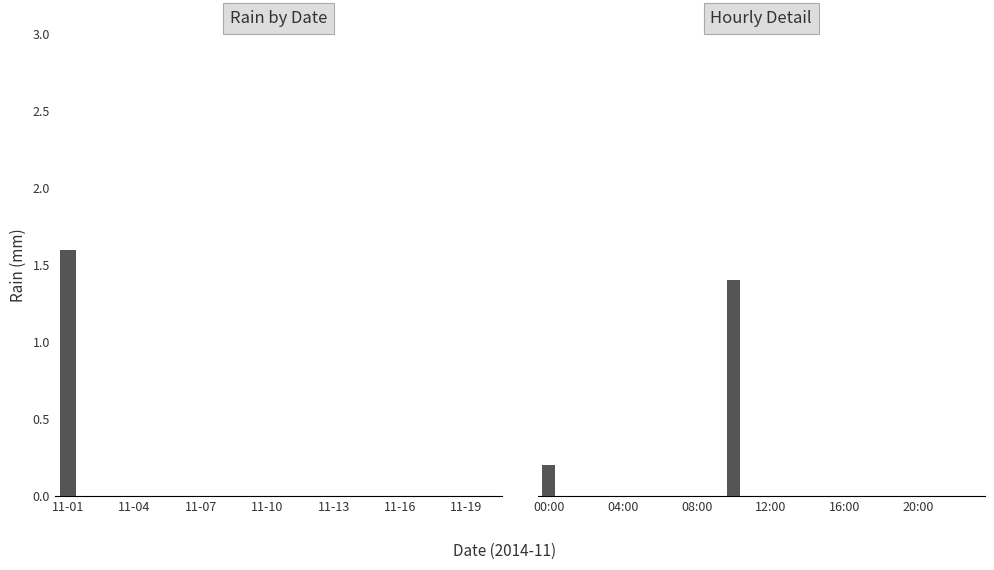

At which label is the value closest to 0?

11-04